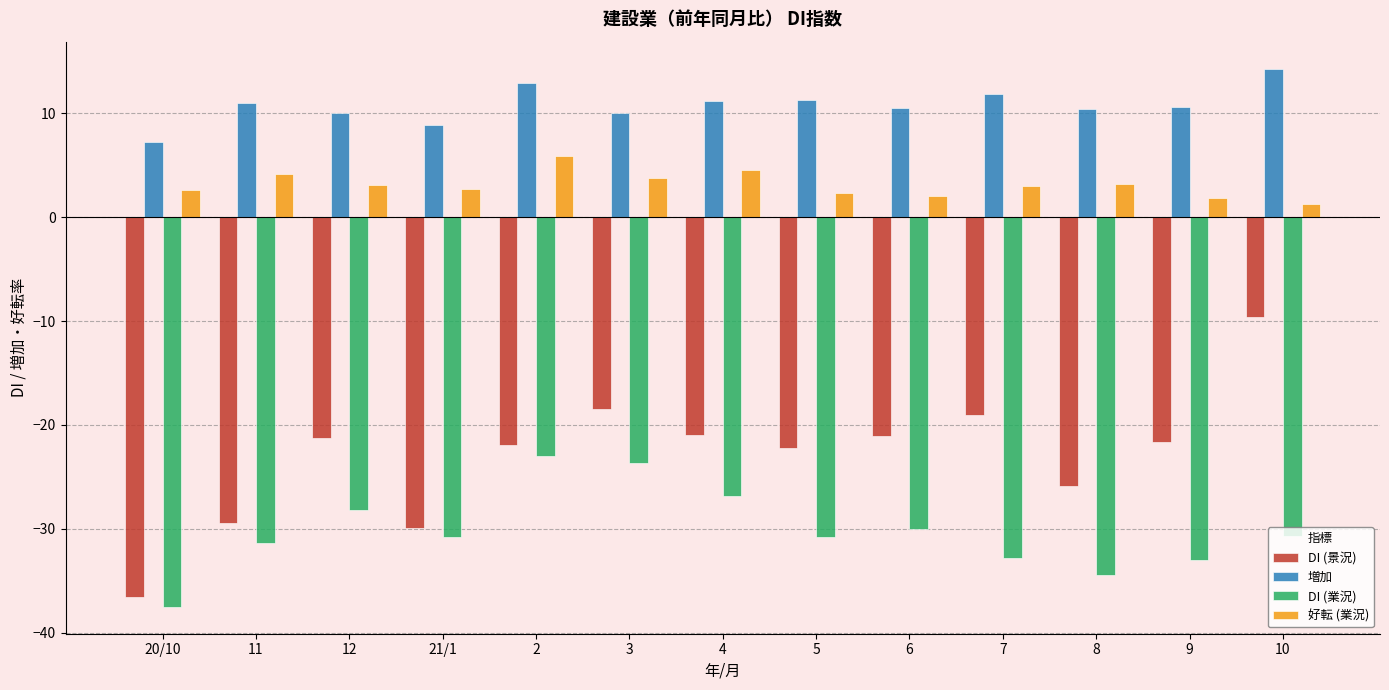

Is the value of 増加 at 9 greater than the value of 好転 (業況) at 8?

Yes